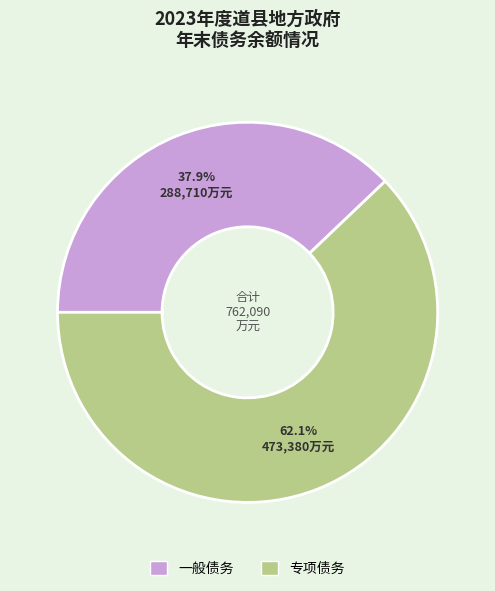

What percentage is the 一般债务 slice, to the nearest percent?

38%